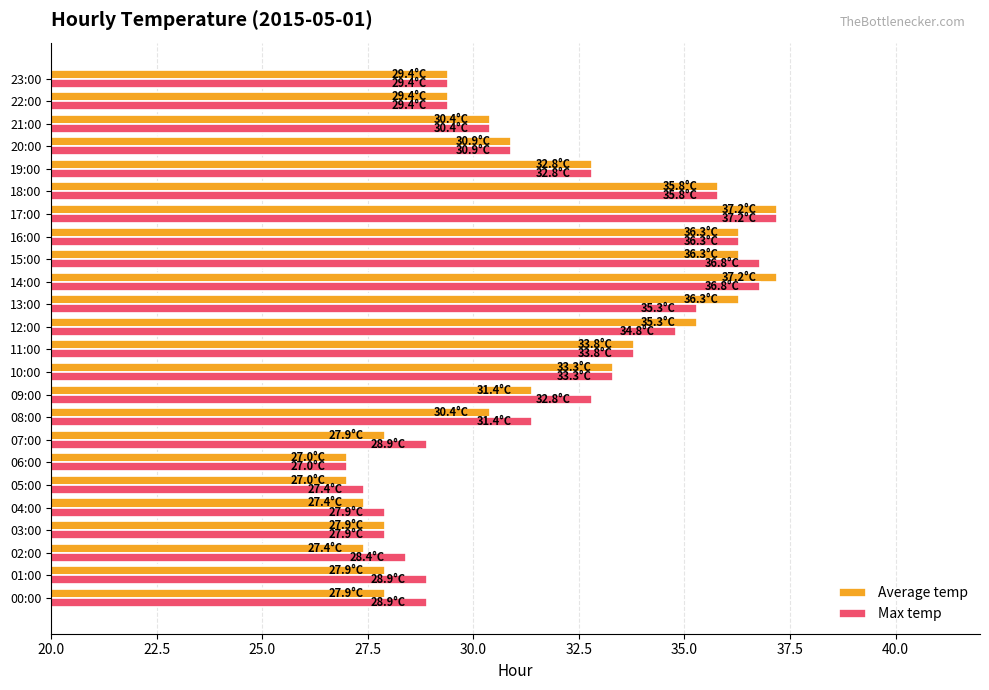

What are all the series names shown in the legend?

Average temp, Max temp